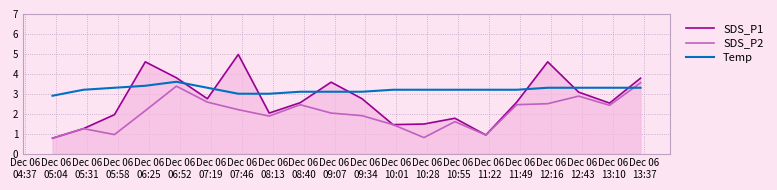

Which series has the widest spread of values?

SDS_P1